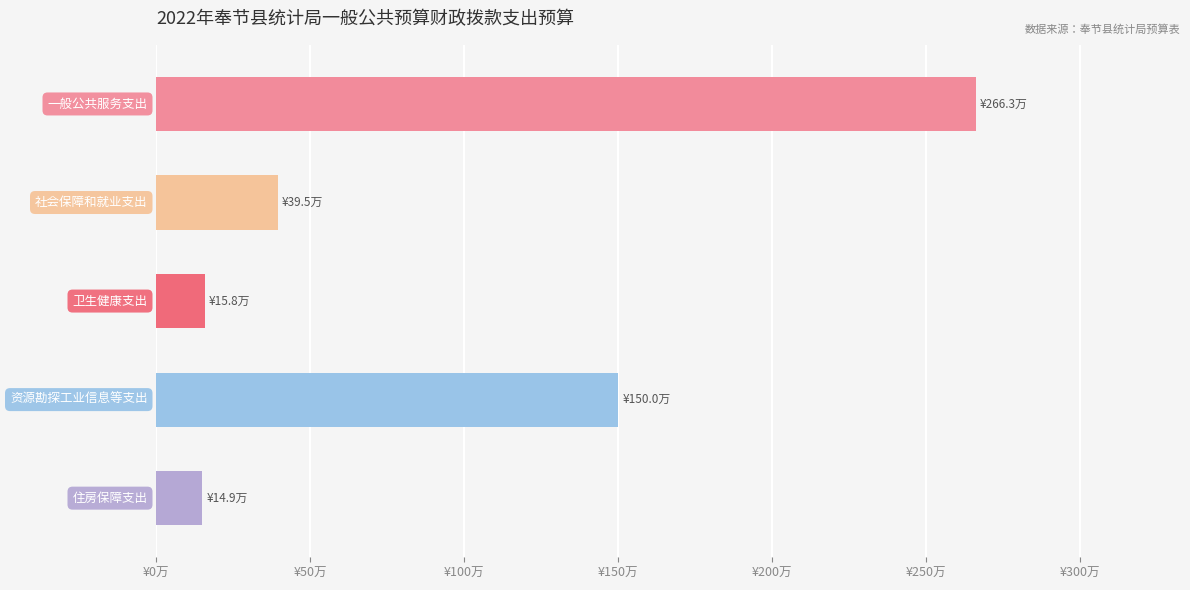

Does the chart contain any negative values?

No